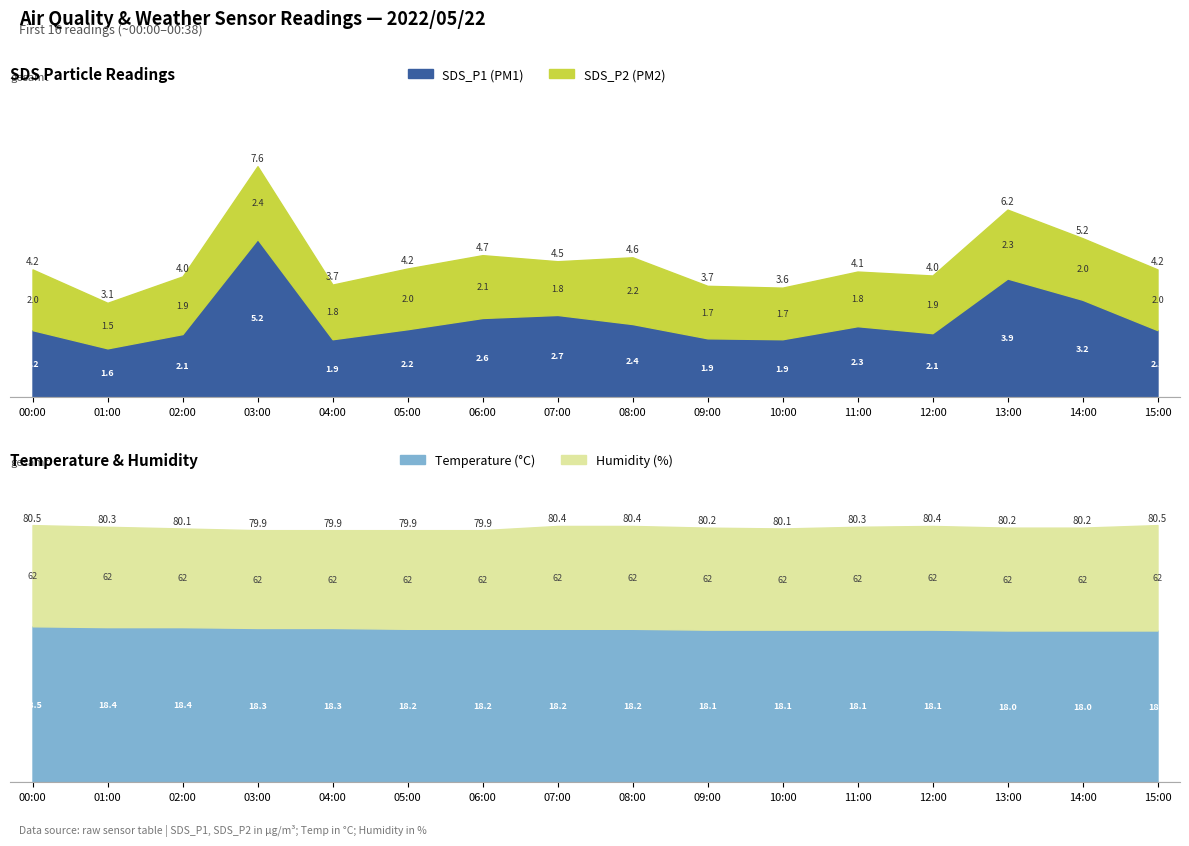

What is the lowest value of the SDS_P1 series?

1.6